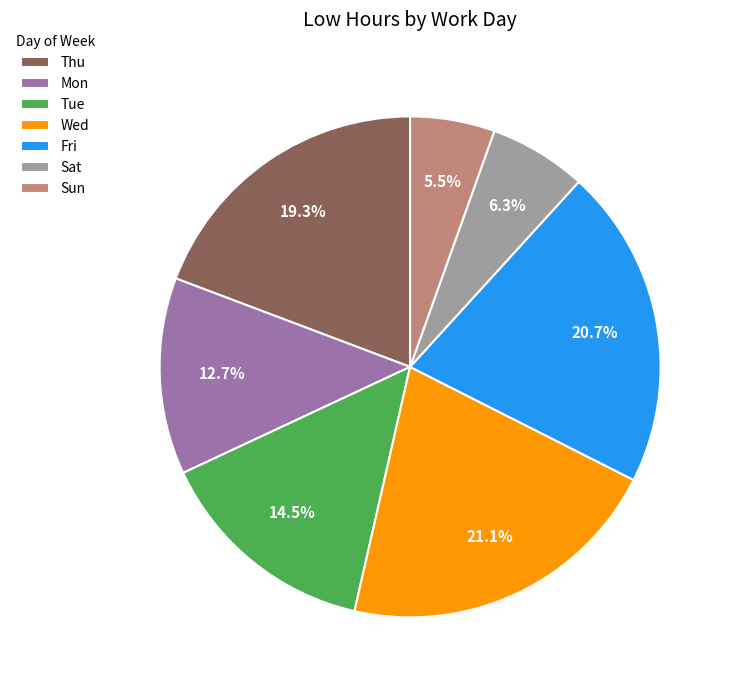

Combined, what portion of the pie is Tue and Wed?

35.6%